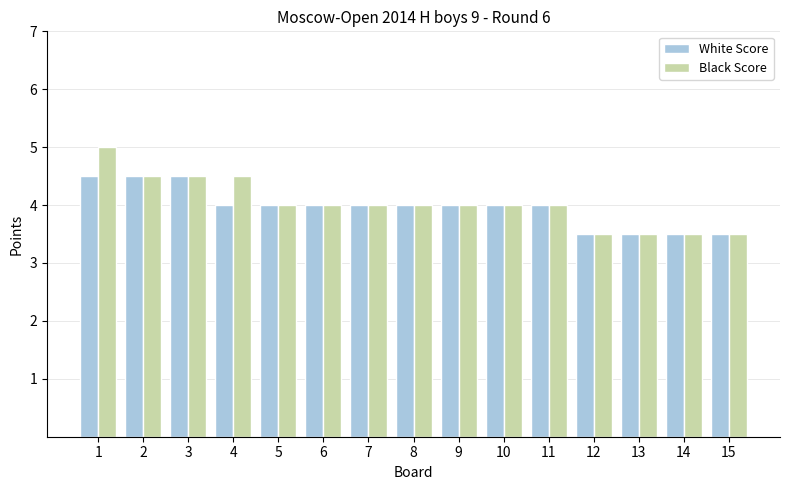

Which series changed the most between 4 and 15?

Black Score